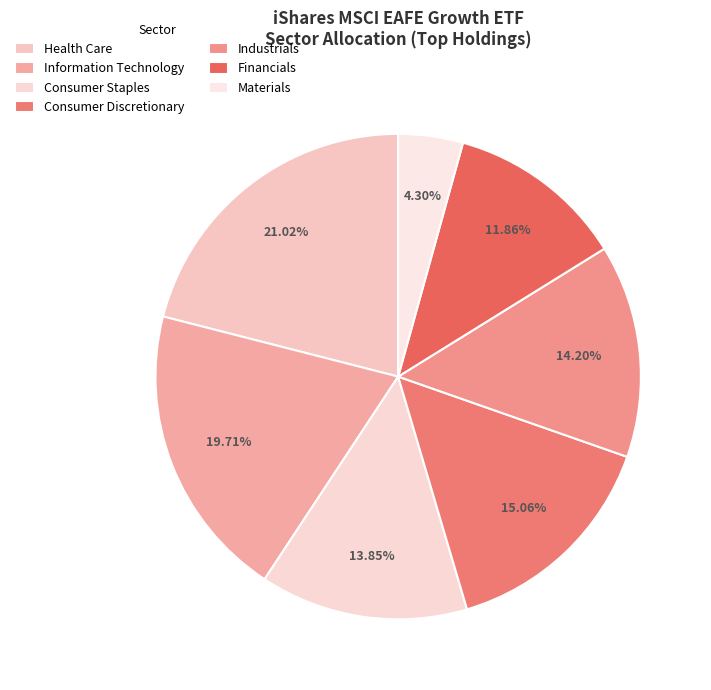

Which category has the biggest portion of the pie?

Health Care